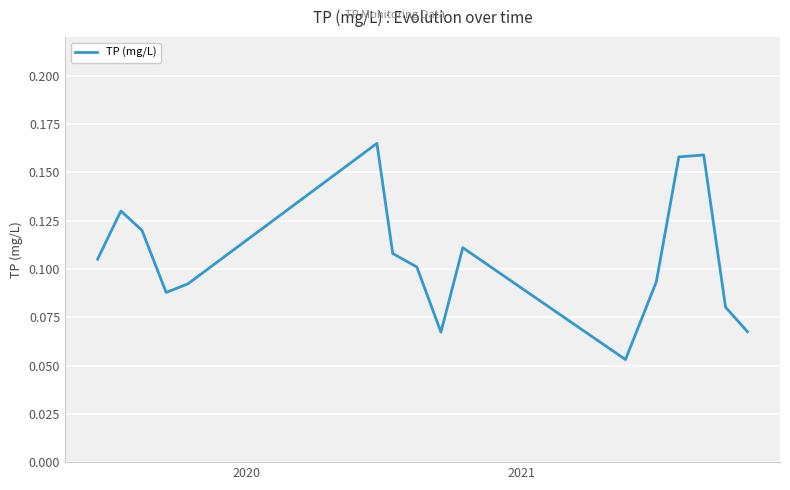

What is the maximum value shown in the chart?

0.2